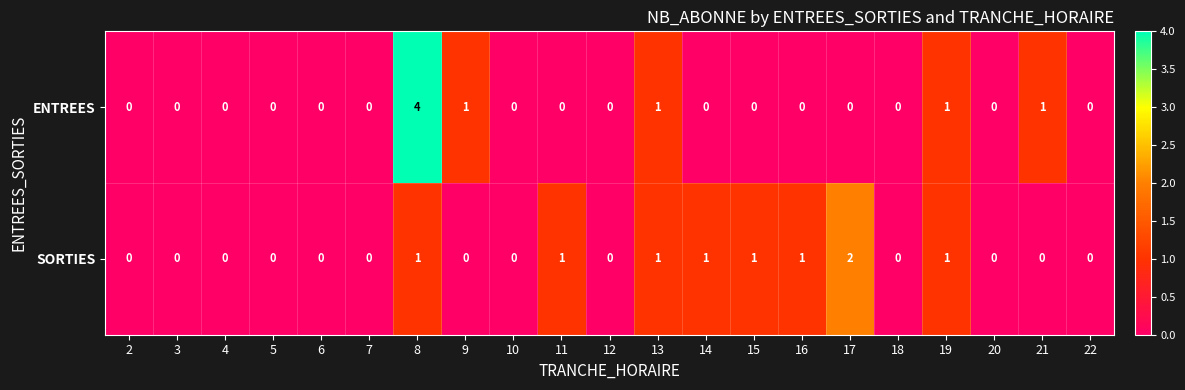

What is the sum of all SORTIES values?

9